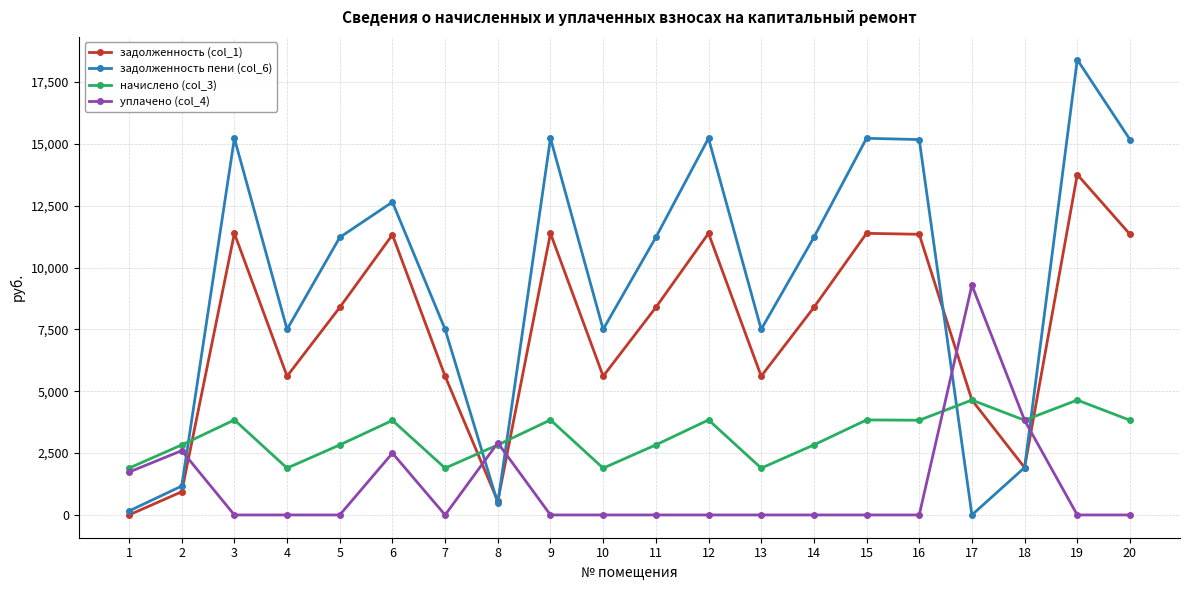

How many distinct data groups are displayed?

4